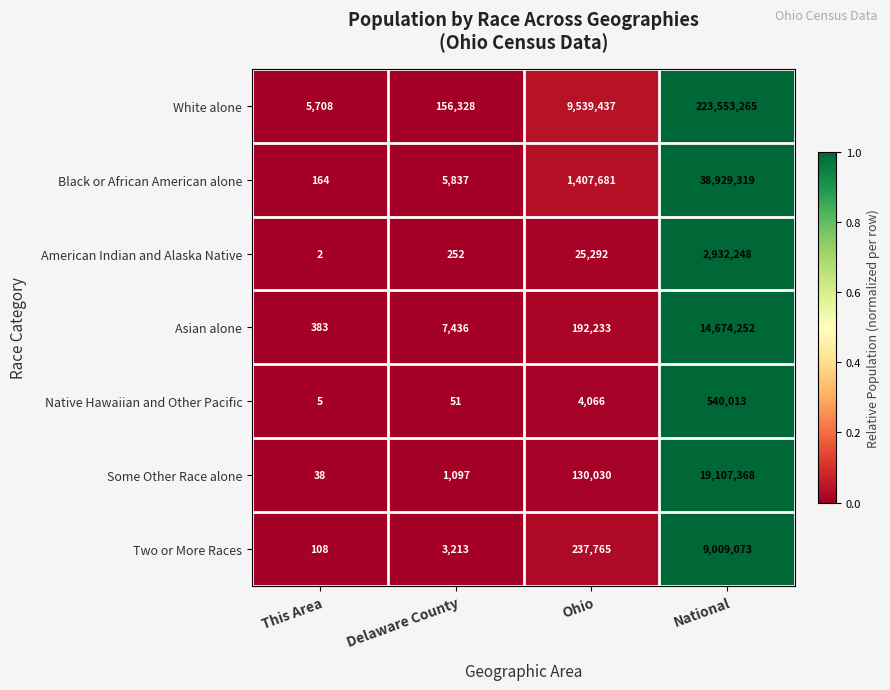

Reading left to right, extract all data points from this chart.

White alone: 5708	156328	9539437	223553265
Black or African American alone: 164	5837	1407681	38929319
American Indian and Alaska Native: 2	252	25292	2932248
Asian alone: 383	7436	192233	14674252
Native Hawaiian and Other Pacific: 5	51	4066	540013
Some Other Race alone: 38	1097	130030	19107368
Two or More Races: 108	3213	237765	9009073